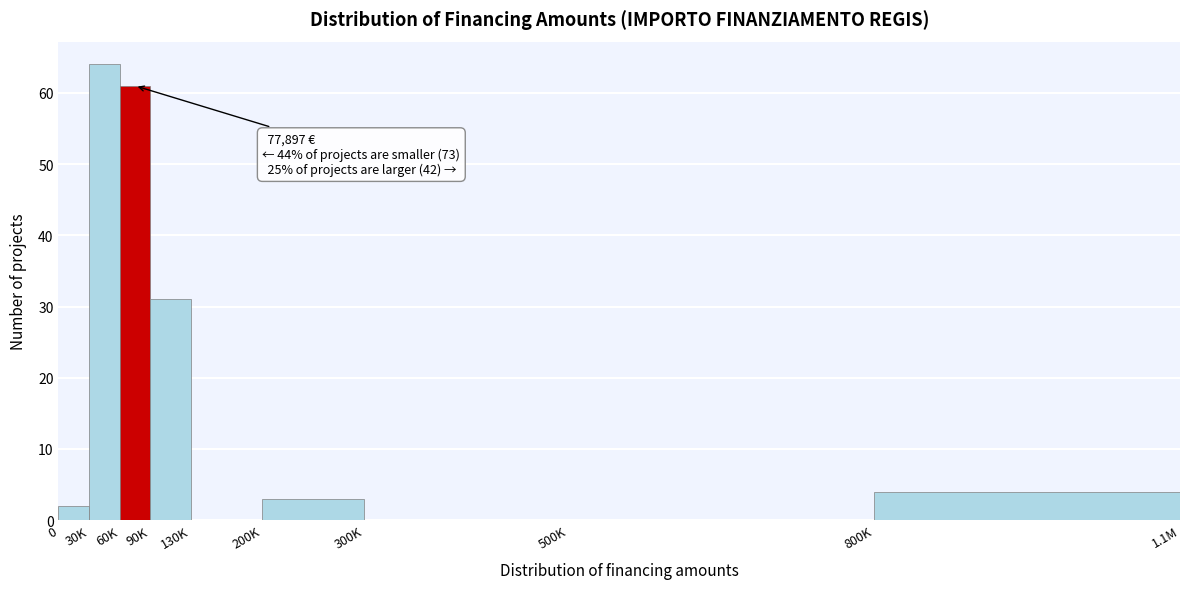

Reading left to right, what are all the values shown in this chart?

0=2	30K=64	60K=61	90K=31	130K=0	200K=3	300K=0	500K=0	800K=4